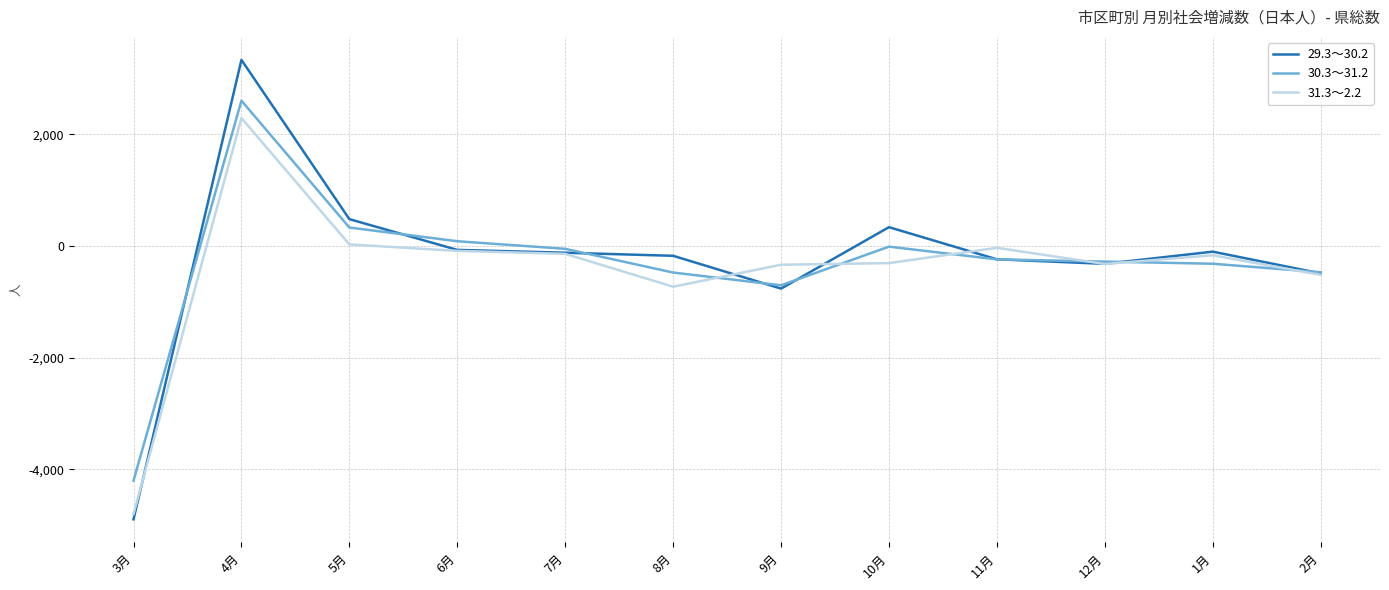

What is the sum of all 30.3～31.2 values?

-3726